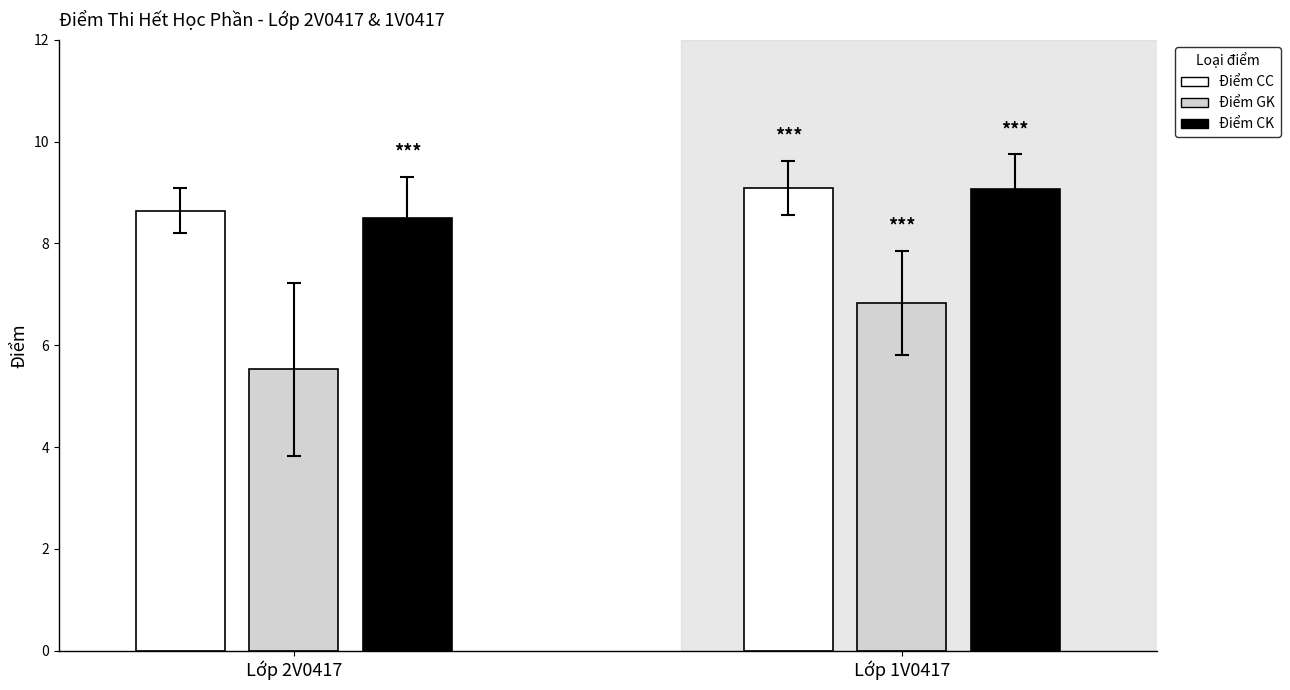

The Điểm GK series shows 6.3 at Zhang Lei. True or false?

False